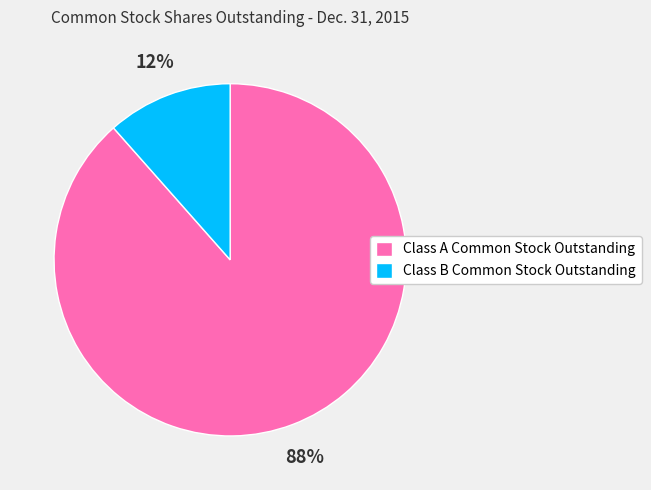

Do Class A Common Stock Outstanding and Class B Common Stock Outstanding together represent more than half of the pie?

Yes